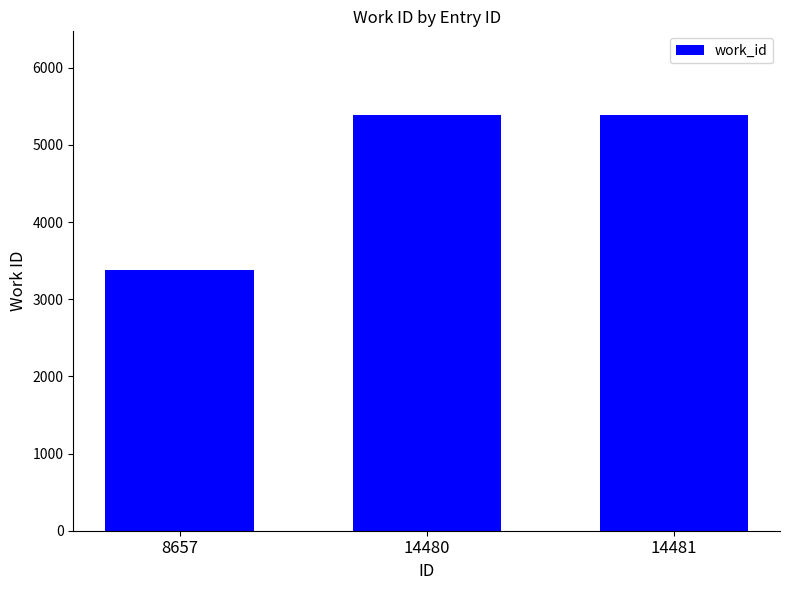

What is the maximum value shown in the chart?

5393